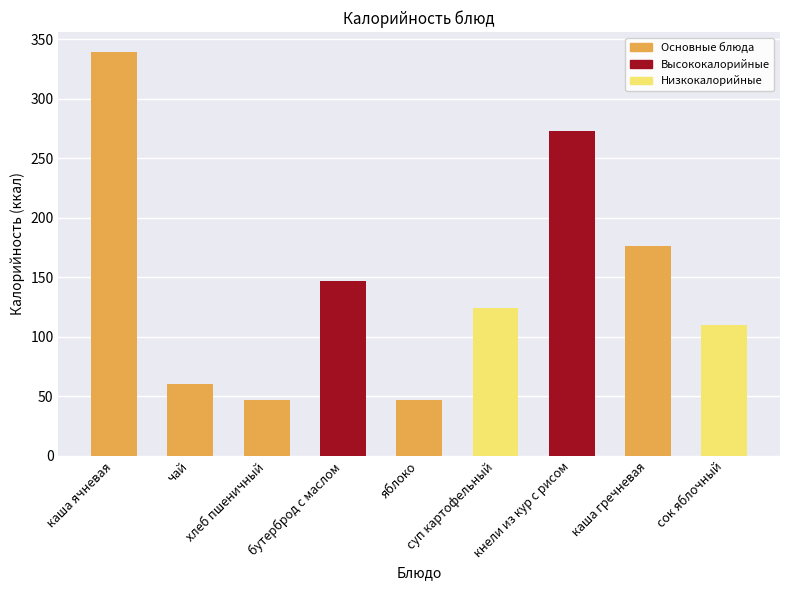

What is the label of the 1st bar from the left?

каша ячневая